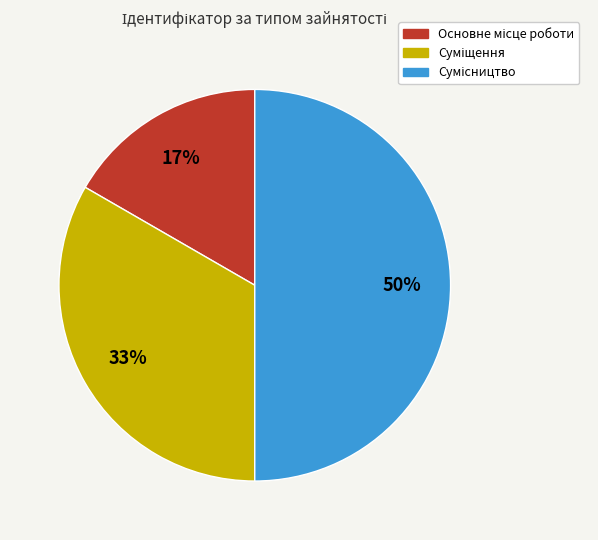

To the nearest percent, what is the average slice percentage?

33%